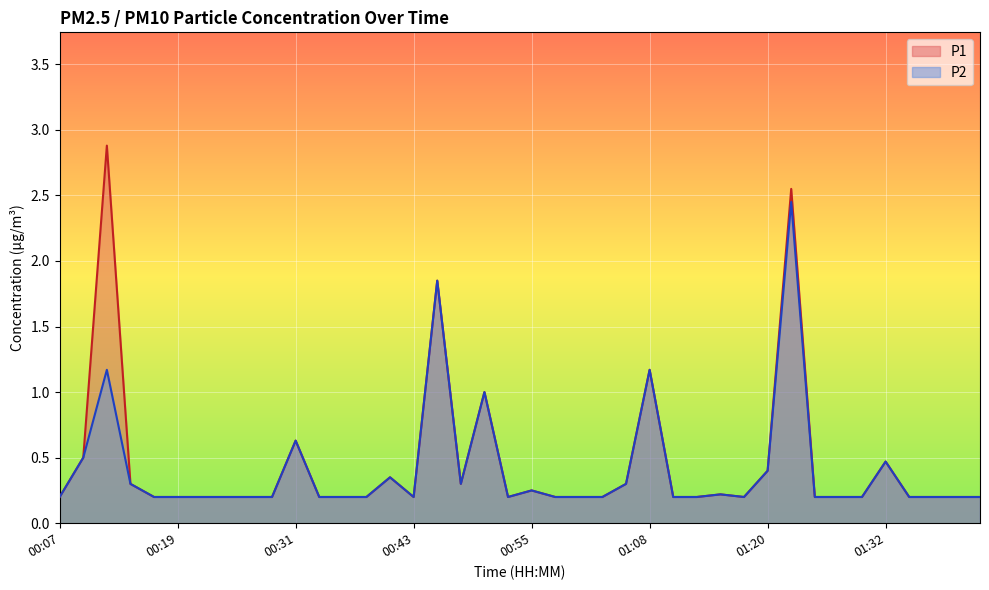

True or false: P2 has a value of 0.1 at 01:32.

False